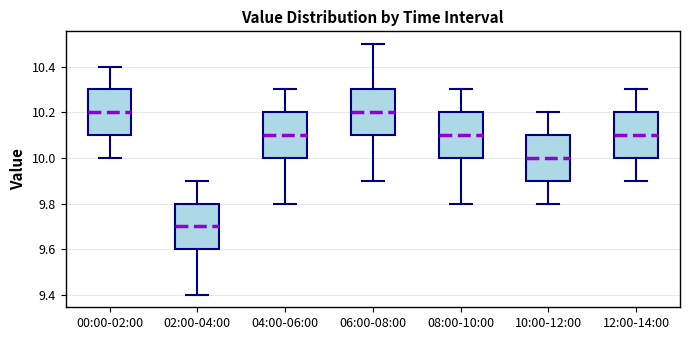

Where is the upper edge of the box for 08:00-10:00 on the y-axis? The values are not printed on the chart, so give them approximately, as read against the axis.

10.2